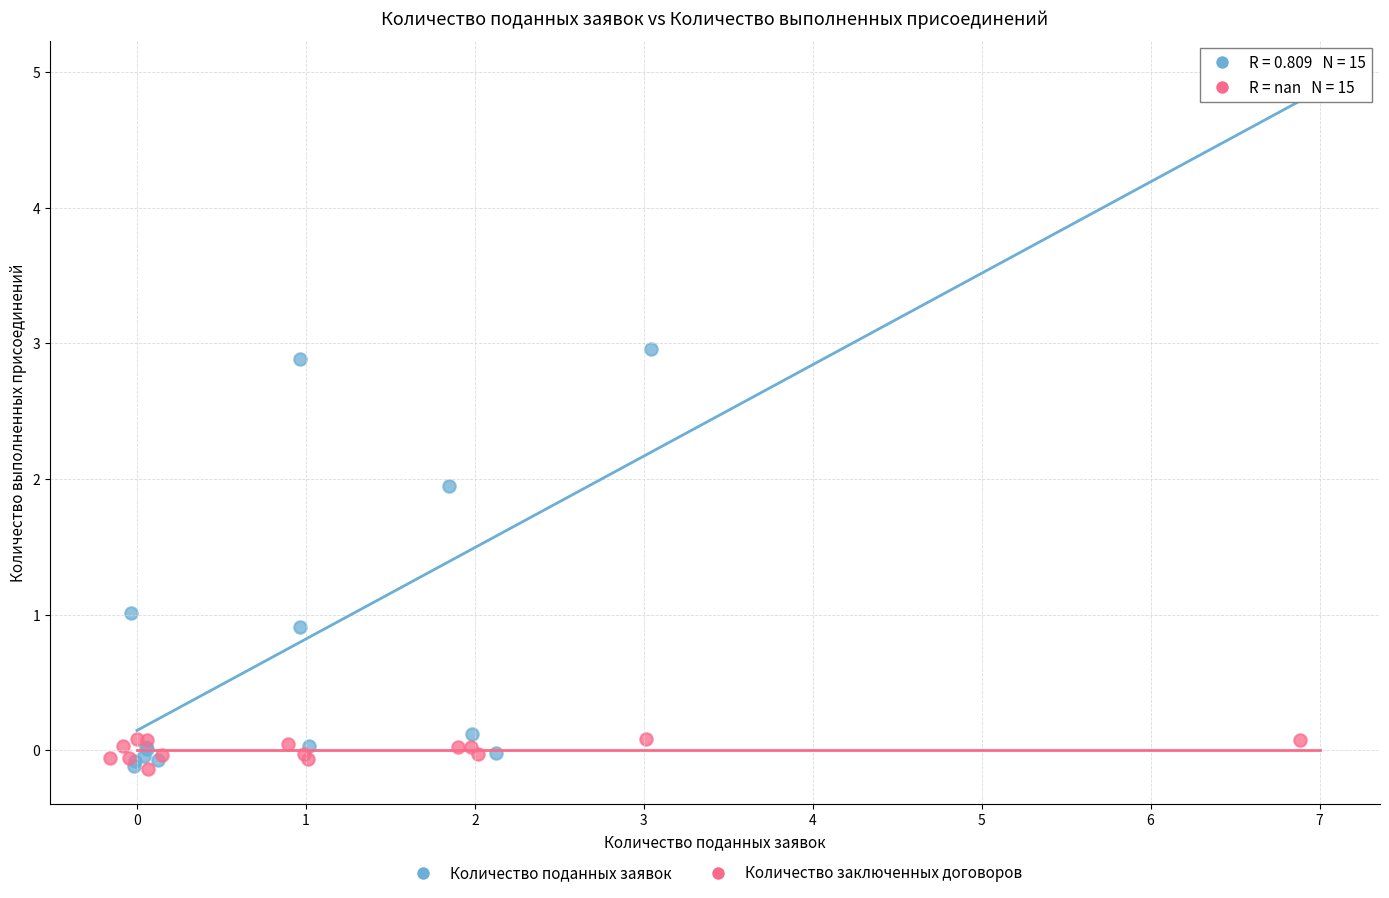

Which series reaches the maximum Y coordinate?

Количество поданных заявок